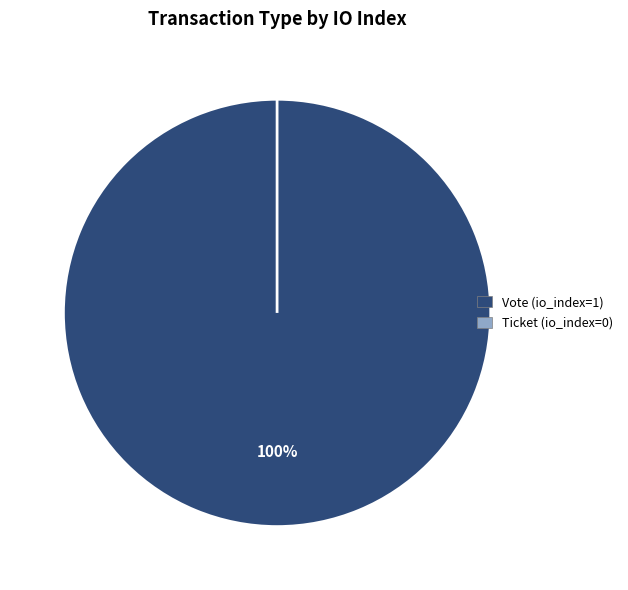

Between Ticket (io_index=0) and Vote (io_index=1), which is larger?

Vote (io_index=1)